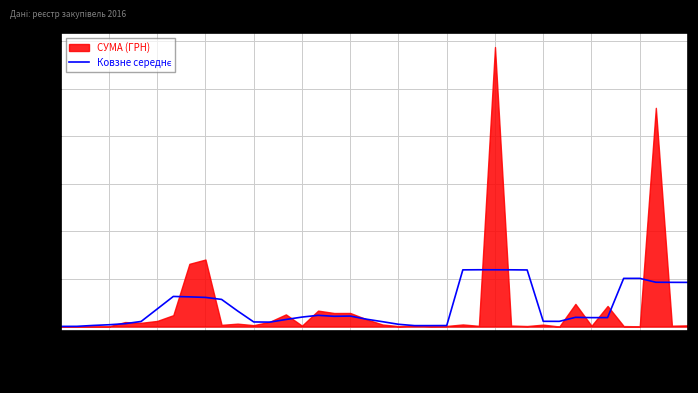

What is the label of the 14th point from the right?

26